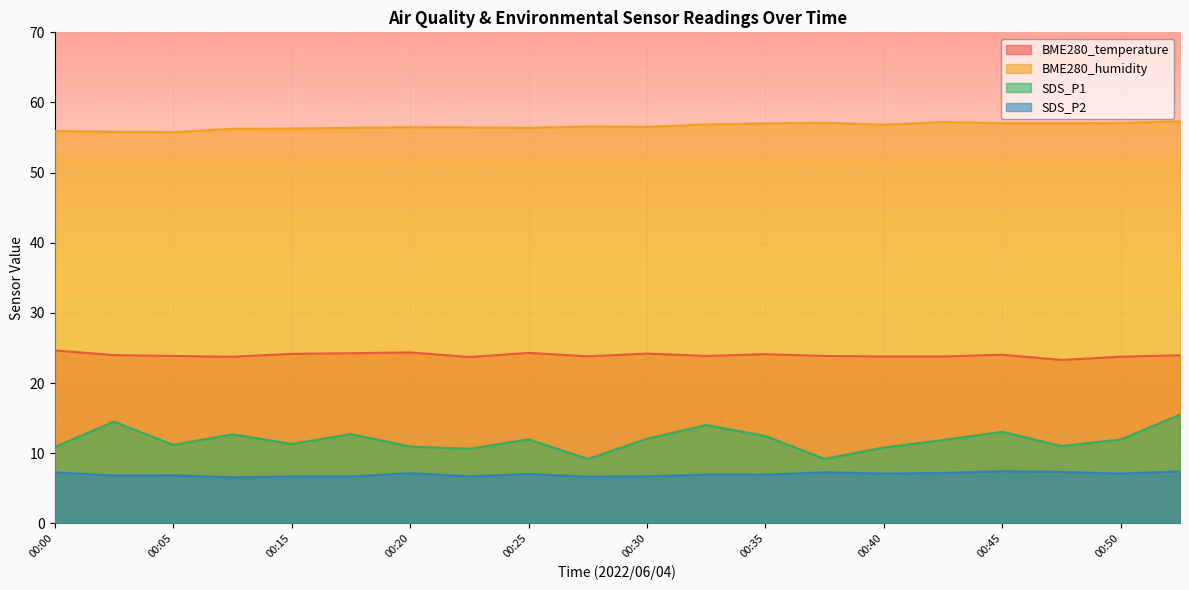

At which label does SDS_P2 first exceed 7?

00:00